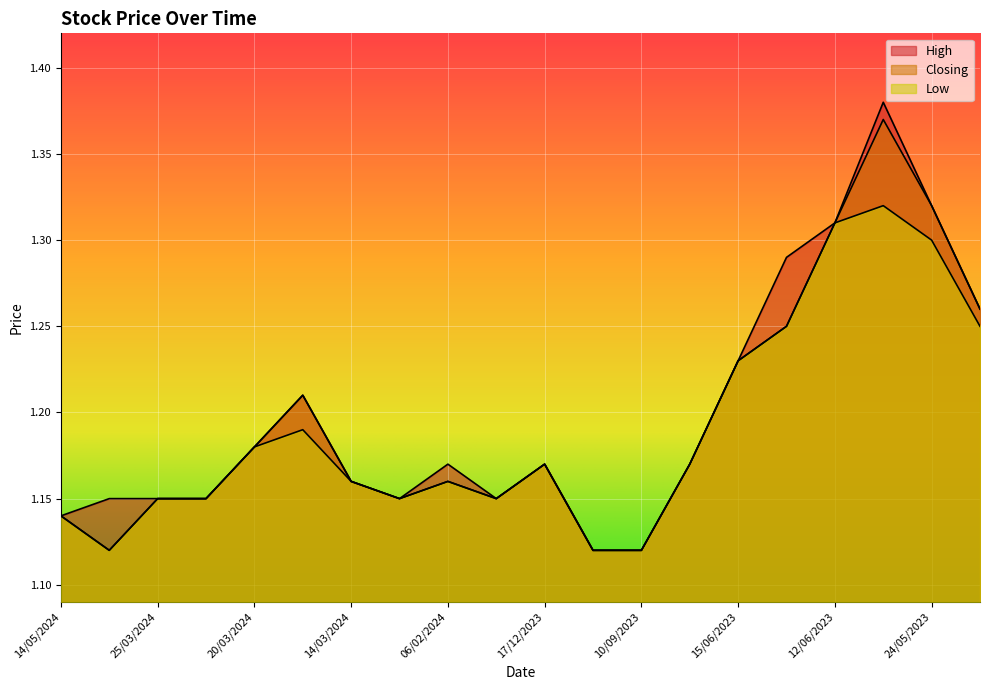

What is the maximum value shown in the chart?

1.4